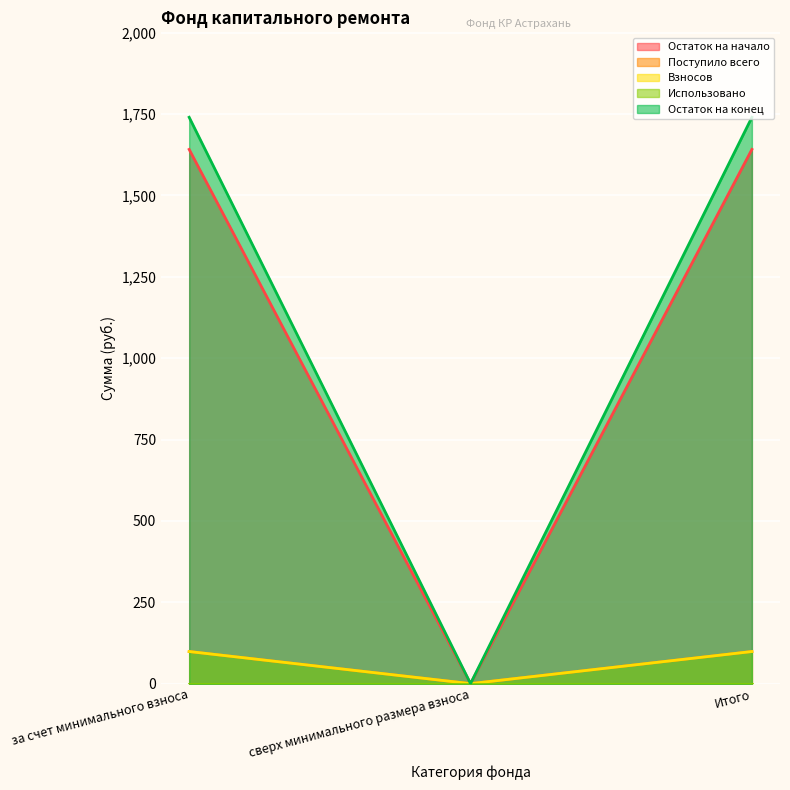

What is the average value of the Поступило всего series?

1094.1